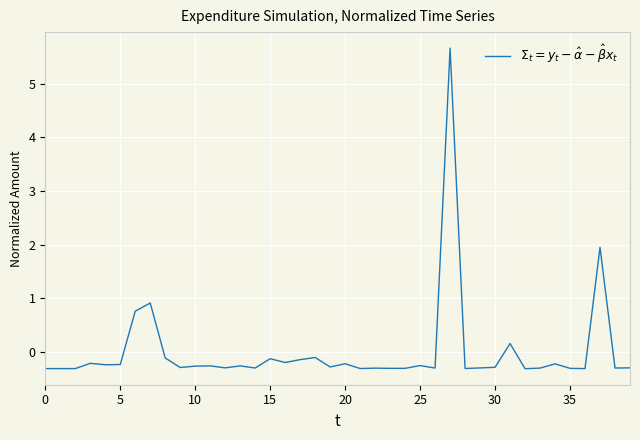

What is the smallest value displayed?

-0.3